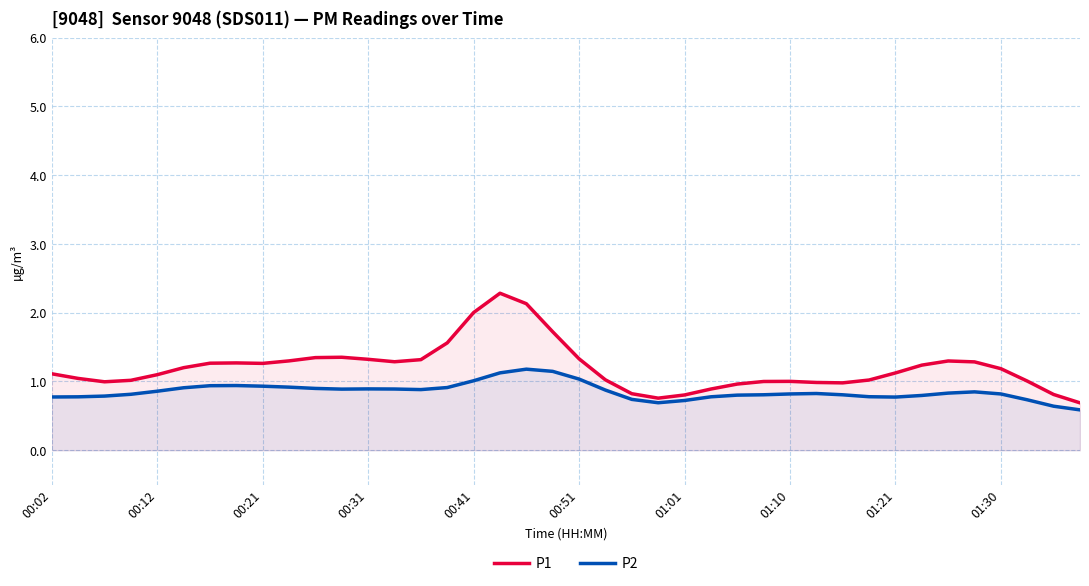

Where is the first local minimum for P2?

11